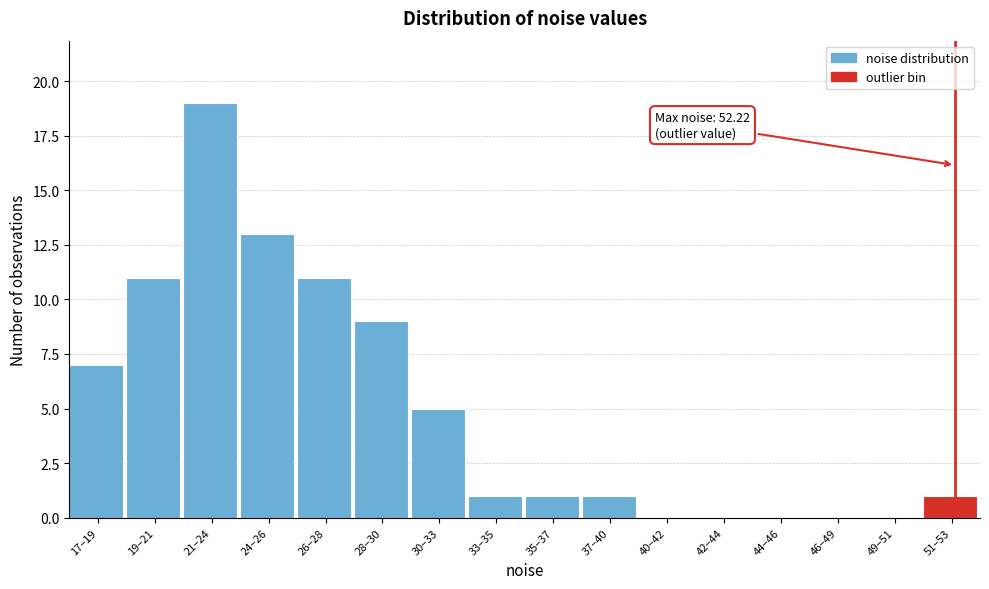

Reading left to right, what are all the values shown in this chart?

17–19=7	19–21=11	21–24=19	24–26=13	26–28=11	28–30=9	30–33=5	33–35=1	35–37=1	37–40=1	40–42=0	42–44=0	44–46=0	46–49=0	49–51=0	51–53=1